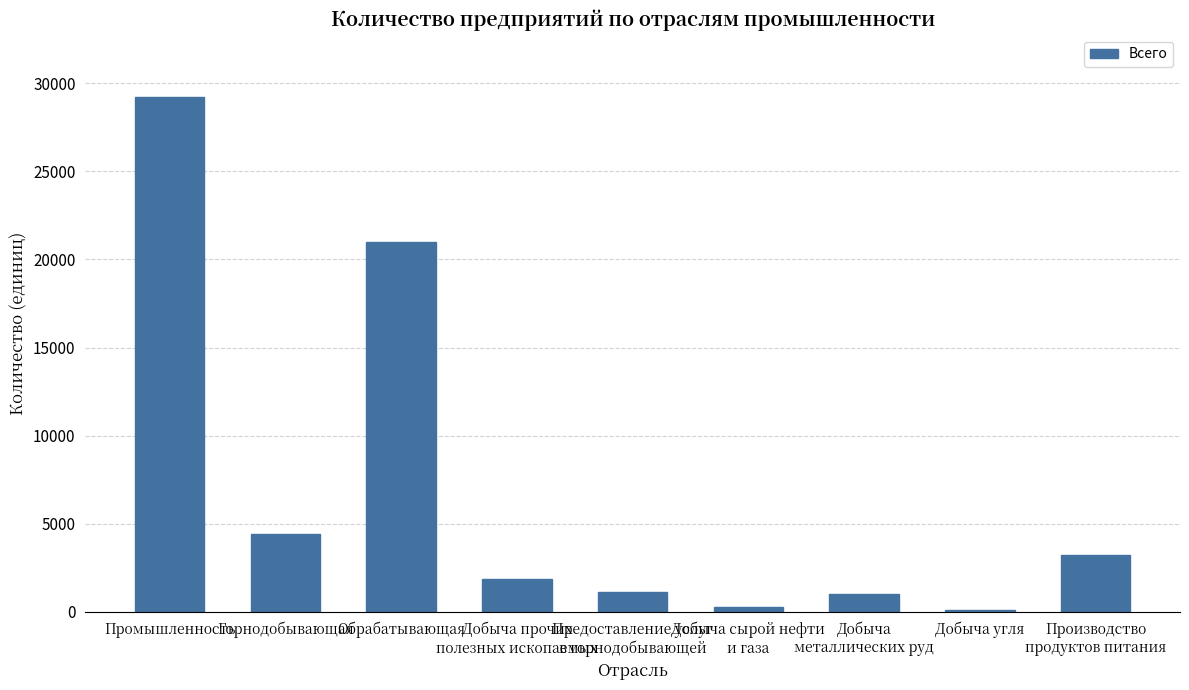

How many bars are there in total?

9